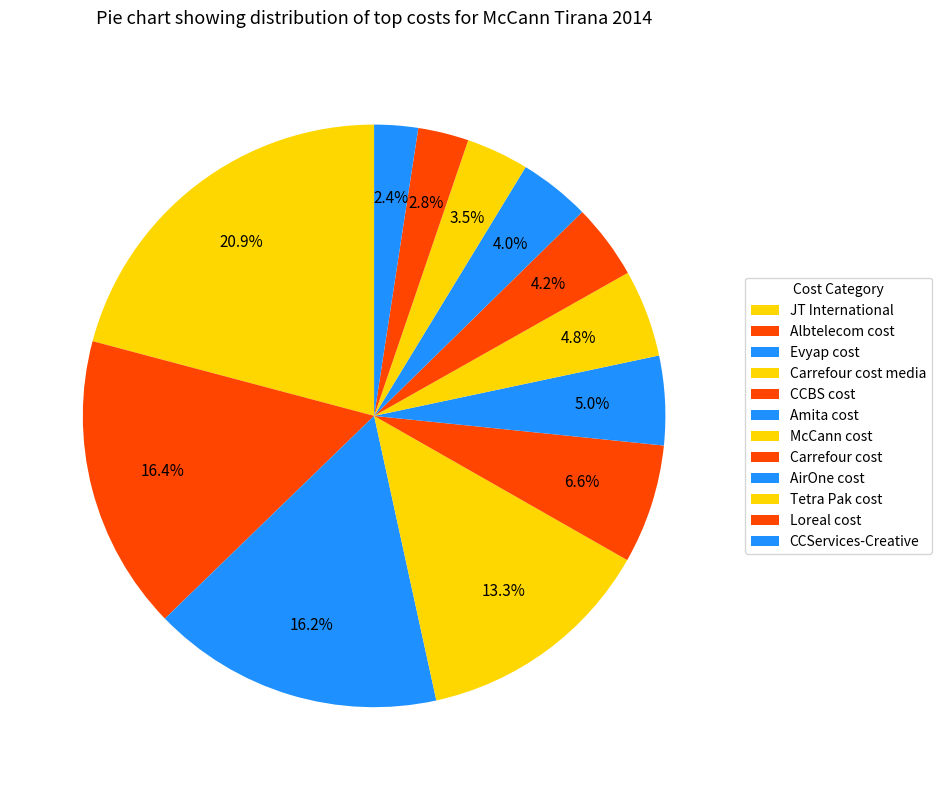

How many segments does this pie chart have?

12